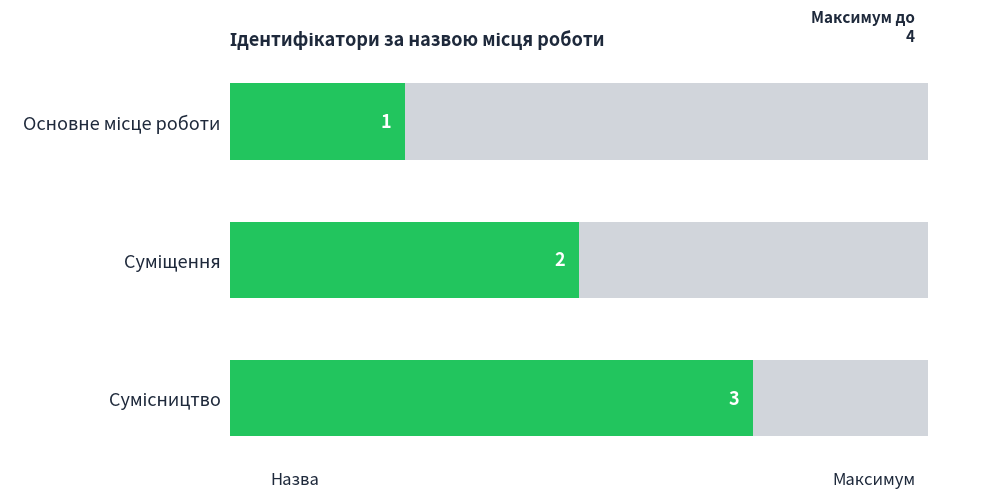

What is the value of the 2nd bar from the left?

2